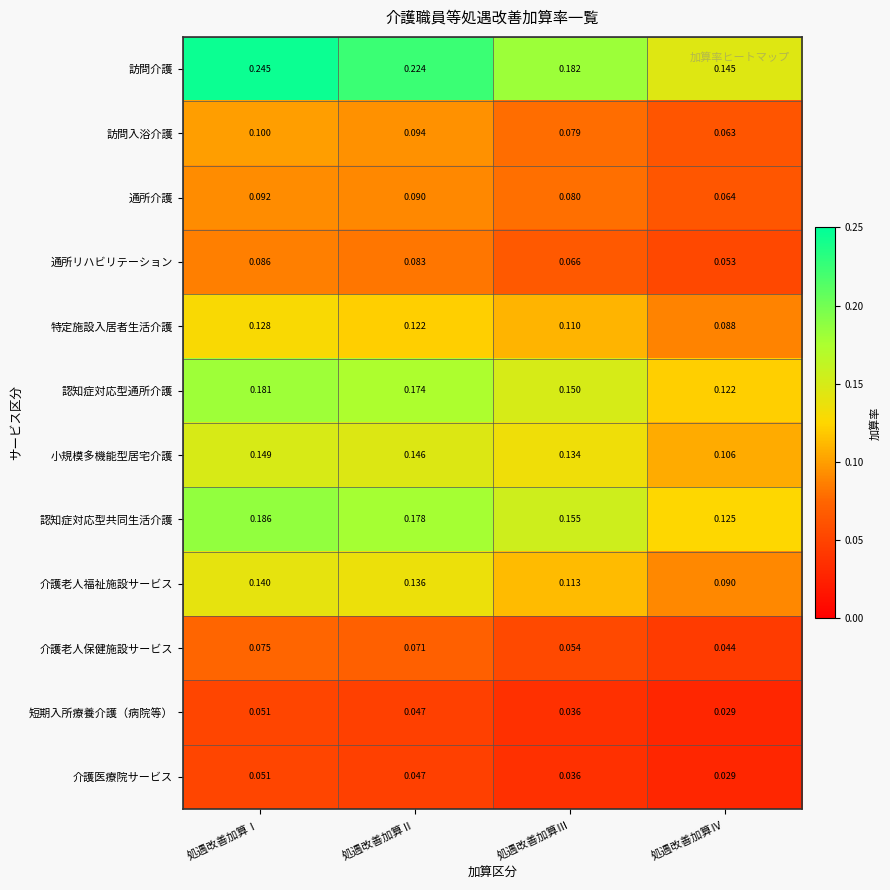

Which label corresponds to the largest value in the chart?

処遇改善加算Ⅰ